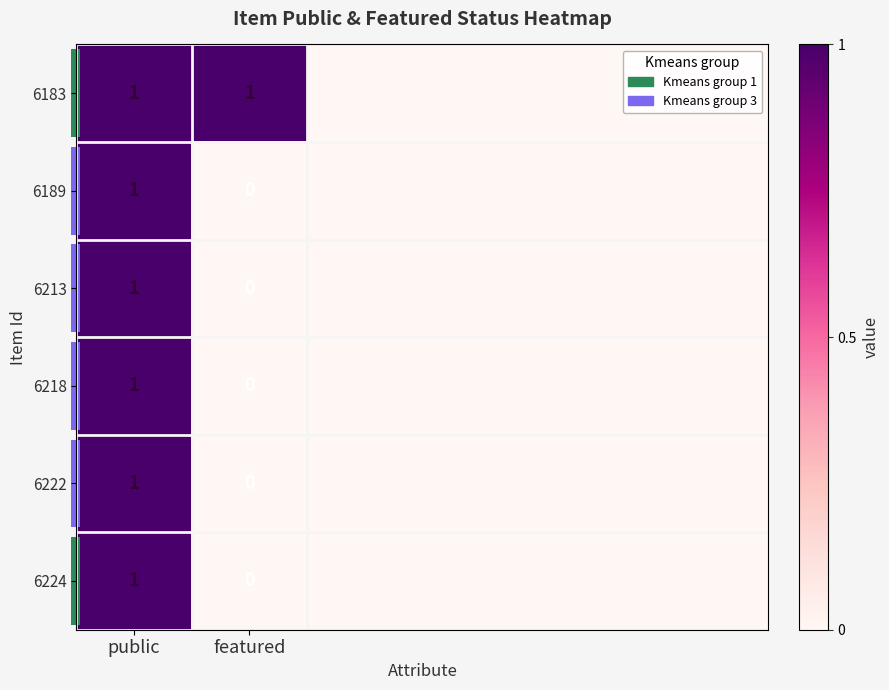

What is the spread (max minus min) of values at featured?

1